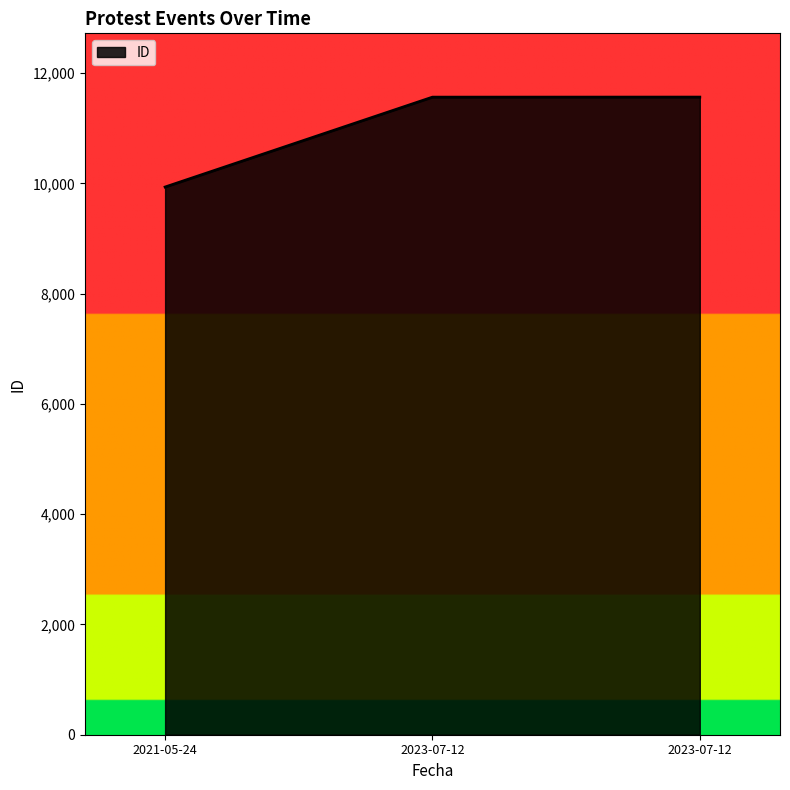

What is the label of the 2nd point from the right?

2023-07-12